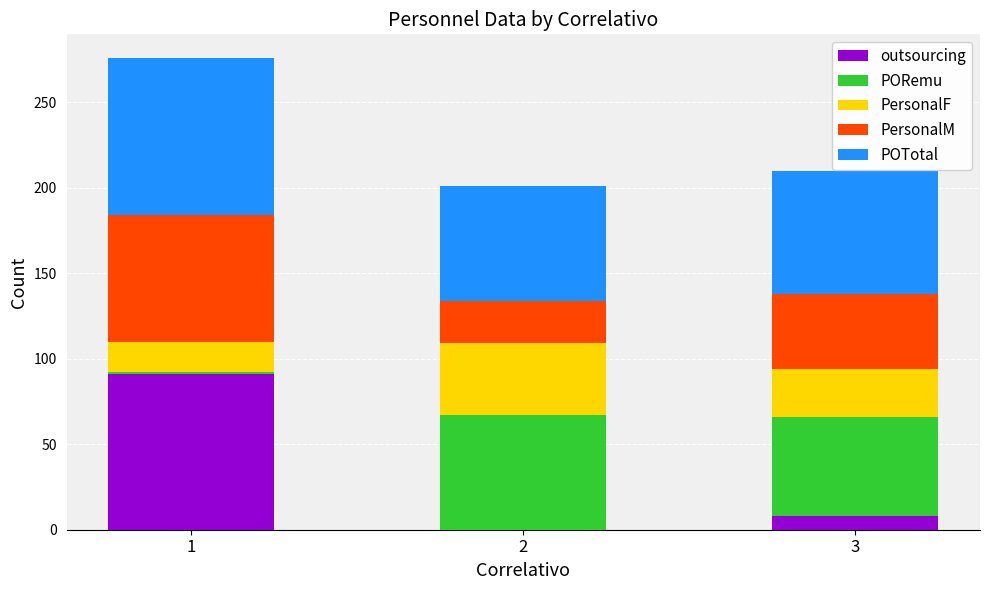

What is the maximum value for outsourcing?

91